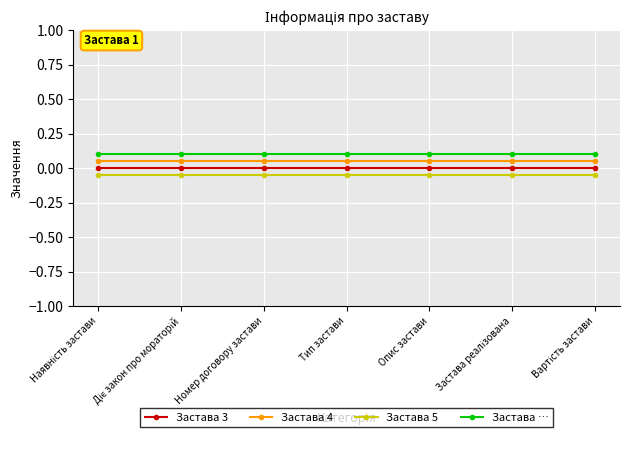

How many categories are shown in the chart?

7